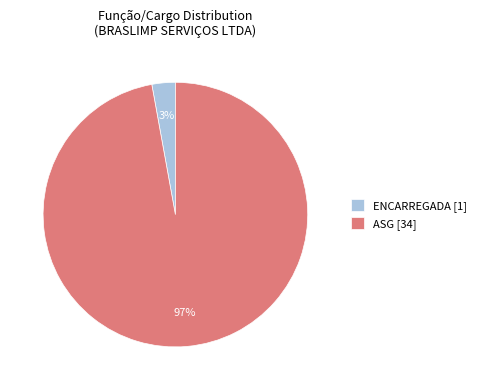

What percentage is the ASG [34] slice, to the nearest percent?

97%